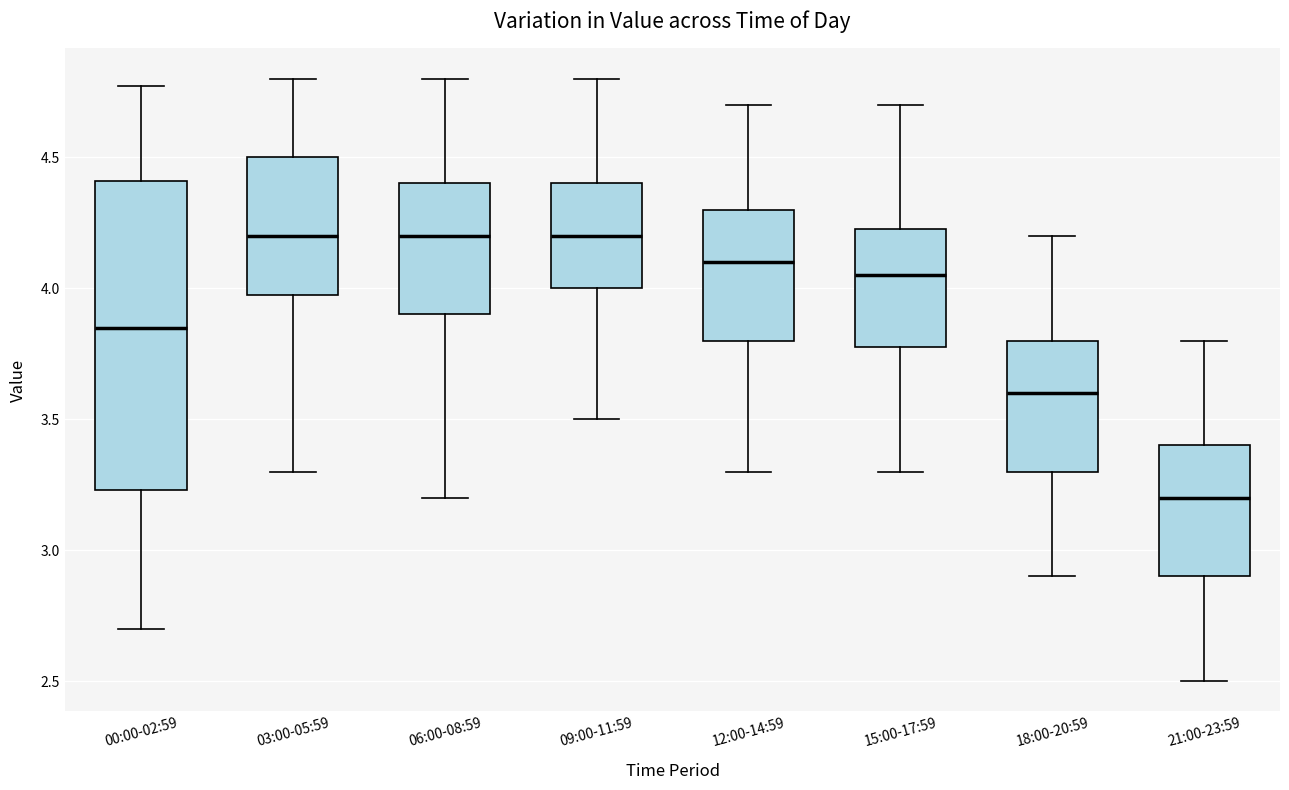

Reading left to right, read every box against the y-axis: the position of its median line, the range the box covers, and the ends of its whiskers. The values are not printed on the chart, so give them approximately, as read against the axis.

00:00-02:59: median 3.85, box 3.25 to 4.40, whiskers 2.70 to 4.75
03:00-05:59: median 4.20, box 4.00 to 4.50, whiskers 3.30 to 4.80
06:00-08:59: median 4.20, box 3.90 to 4.40, whiskers 3.20 to 4.80
09:00-11:59: median 4.20, box 4.00 to 4.40, whiskers 3.50 to 4.80
12:00-14:59: median 4.10, box 3.80 to 4.30, whiskers 3.30 to 4.70
15:00-17:59: median 4.05, box 3.80 to 4.25, whiskers 3.30 to 4.70
18:00-20:59: median 3.60, box 3.30 to 3.80, whiskers 2.90 to 4.20
21:00-23:59: median 3.20, box 2.90 to 3.40, whiskers 2.50 to 3.80